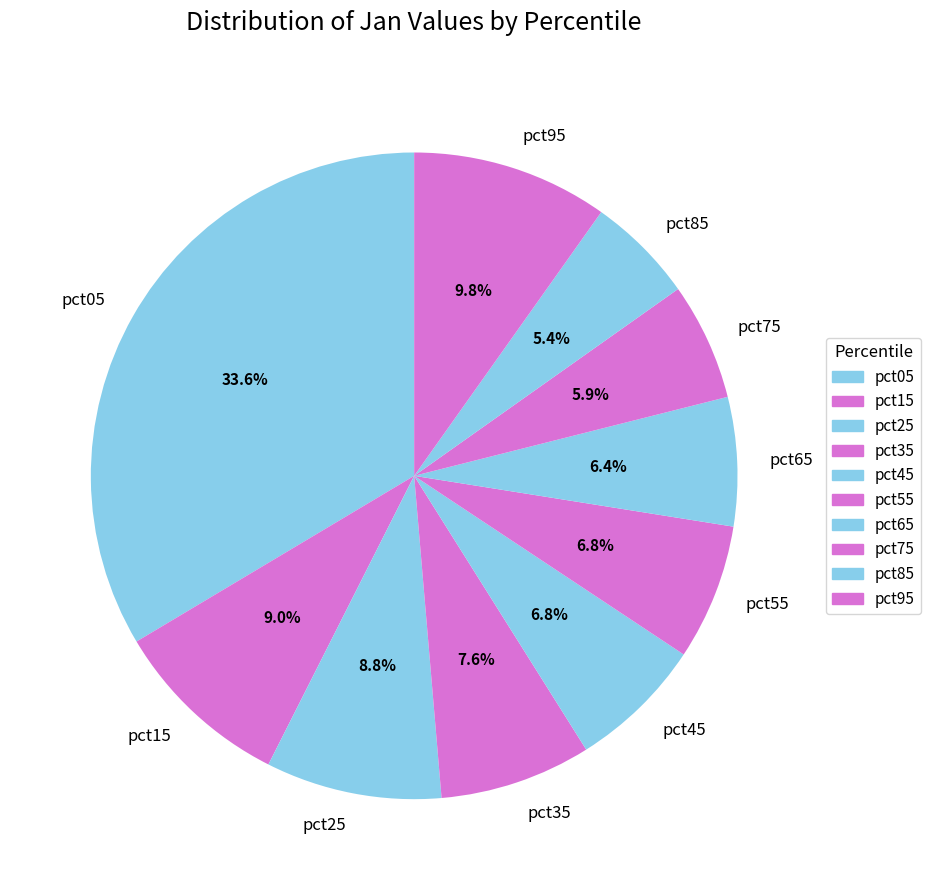

Which category has the biggest portion of the pie?

pct05